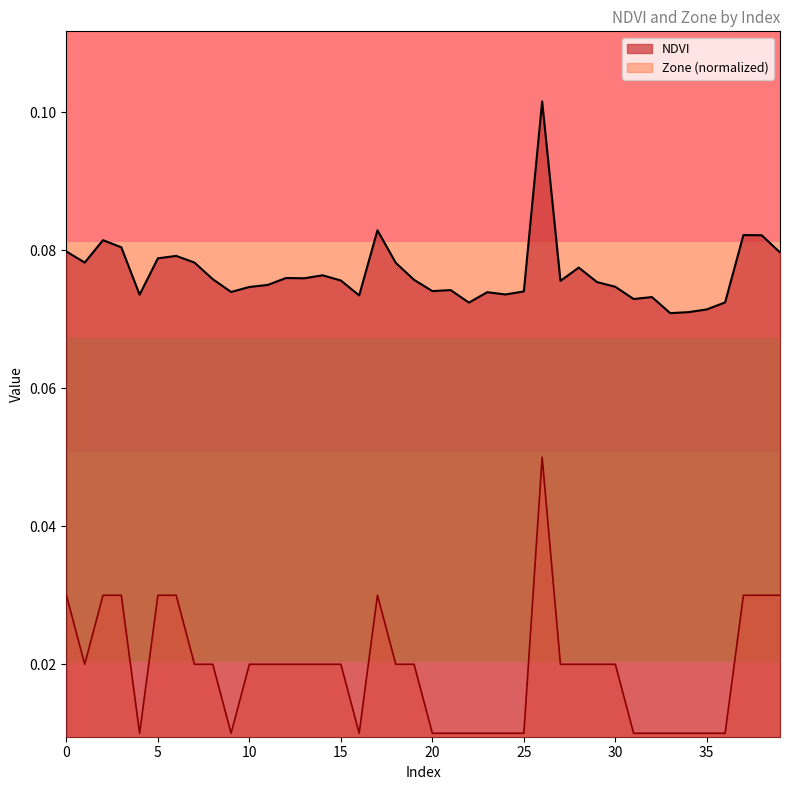

How many interior local valleys does the Zone series have?

4